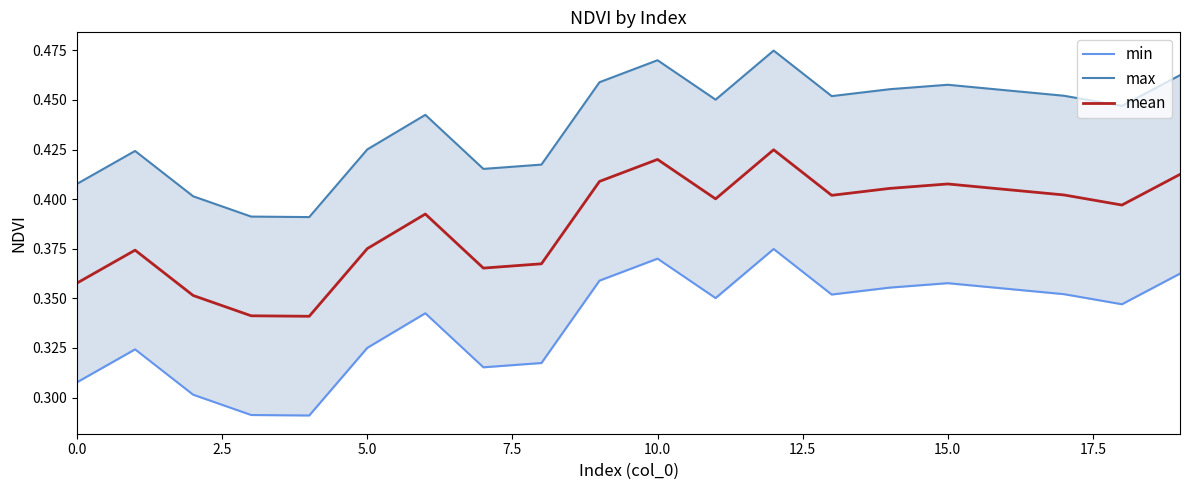

What position from the left is 10.0?

5